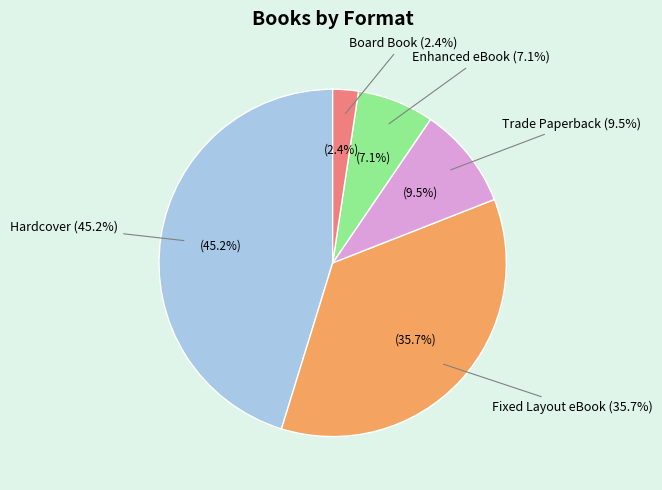

To the nearest percent, what percentage of the pie is Fixed Layout eBook?

36%